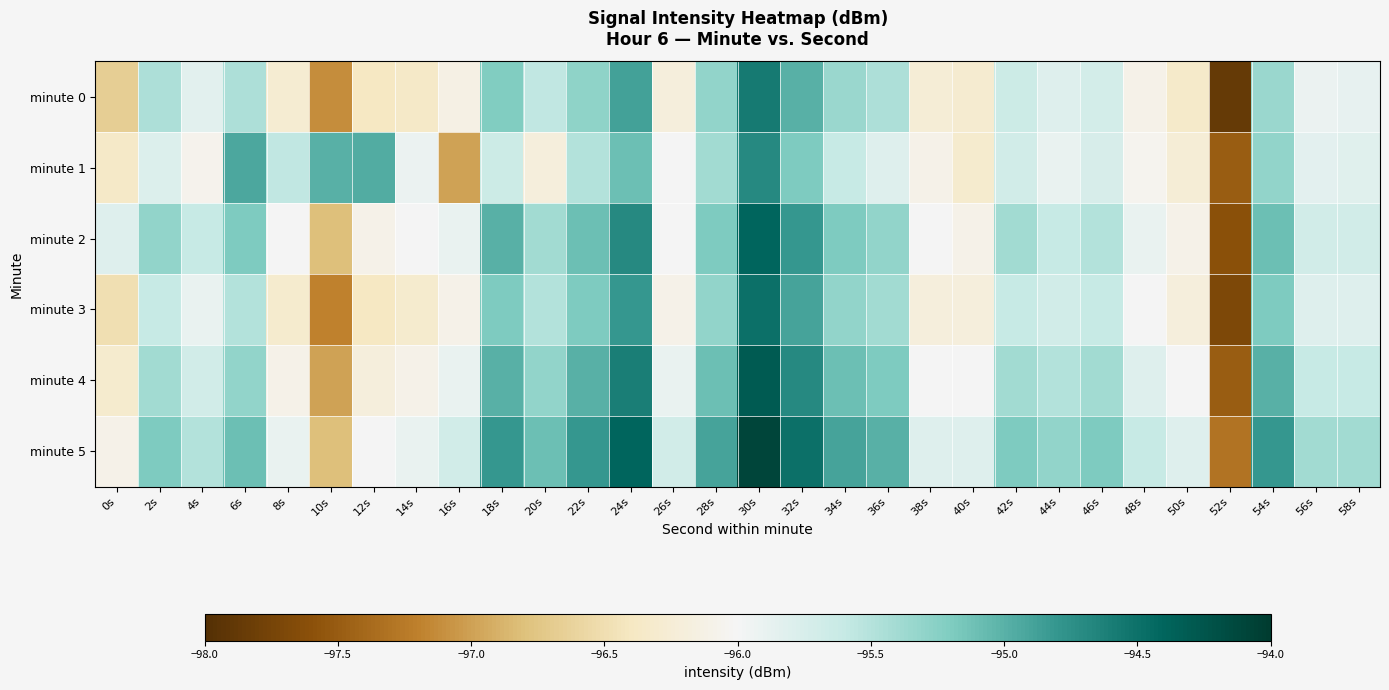

Reading left to right, what are all the values shown in this chart?

minute 0: 0s=-96.7	2s=-95.5	4s=-95.8	6s=-95.5	8s=-96.3	10s=-97.1	12s=-96.4	14s=-96.4	16s=-96.1	18s=-95.2	20s=-95.6	22s=-95.3	24s=-94.9	26s=-96.2	28s=-95.3	30s=-94.6	32s=-95.0	34s=-95.4	36s=-95.5	38s=-96.2	40s=-96.3	42s=-95.6	44s=-95.8	46s=-95.7	48s=-96.1	50s=-96.3	52s=-97.9	54s=-95.4	56s=-95.9	58s=-95.9
minute 1: 0s=-96.3	2s=-95.8	4s=-96.1	6s=-94.9	8s=-95.6	10s=-95.0	12s=-95.0	14s=-95.9	16s=-97.0	18s=-95.6	20s=-96.2	22s=-95.5	24s=-95.1	26s=-96.0	28s=-95.4	30s=-94.7	32s=-95.2	34s=-95.6	36s=-95.8	38s=-96.1	40s=-96.3	42s=-95.7	44s=-95.9	46s=-95.8	48s=-96.0	50s=-96.2	52s=-97.5	54s=-95.3	56s=-95.8	58s=-95.8
minute 2: 0s=-95.8	2s=-95.3	4s=-95.6	6s=-95.2	8s=-96.0	10s=-96.8	12s=-96.1	14s=-96.0	16s=-95.9	18s=-95.0	20s=-95.4	22s=-95.1	24s=-94.7	26s=-96.0	28s=-95.2	30s=-94.4	32s=-94.8	34s=-95.2	36s=-95.3	38s=-96.0	40s=-96.1	42s=-95.4	44s=-95.6	46s=-95.5	48s=-95.9	50s=-96.1	52s=-97.6	54s=-95.1	56s=-95.7	58s=-95.7
minute 3: 0s=-96.5	2s=-95.6	4s=-95.9	6s=-95.5	8s=-96.3	10s=-97.2	12s=-96.4	14s=-96.3	16s=-96.1	18s=-95.2	20s=-95.5	22s=-95.2	24s=-94.8	26s=-96.1	28s=-95.3	30s=-94.5	32s=-94.9	34s=-95.3	36s=-95.4	38s=-96.2	40s=-96.2	42s=-95.6	44s=-95.7	46s=-95.6	48s=-96.0	50s=-96.2	52s=-97.7	54s=-95.2	56s=-95.8	58s=-95.8
minute 4: 0s=-96.3	2s=-95.4	4s=-95.7	6s=-95.3	8s=-96.1	10s=-97.0	12s=-96.2	14s=-96.1	16s=-95.9	18s=-95.0	20s=-95.3	22s=-95.0	24s=-94.6	26s=-95.9	28s=-95.1	30s=-94.3	32s=-94.7	34s=-95.1	36s=-95.2	38s=-96.0	40s=-96.0	42s=-95.4	44s=-95.5	46s=-95.4	48s=-95.8	50s=-96.0	52s=-97.5	54s=-95.0	56s=-95.6	58s=-95.6
minute 5: 0s=-96.1	2s=-95.2	4s=-95.5	6s=-95.1	8s=-95.9	10s=-96.8	12s=-96.0	14s=-95.9	16s=-95.7	18s=-94.8	20s=-95.1	22s=-94.8	24s=-94.4	26s=-95.7	28s=-94.9	30s=-94.1	32s=-94.5	34s=-94.9	36s=-95.0	38s=-95.8	40s=-95.8	42s=-95.2	44s=-95.3	46s=-95.2	48s=-95.6	50s=-95.8	52s=-97.3	54s=-94.8	56s=-95.4	58s=-95.4